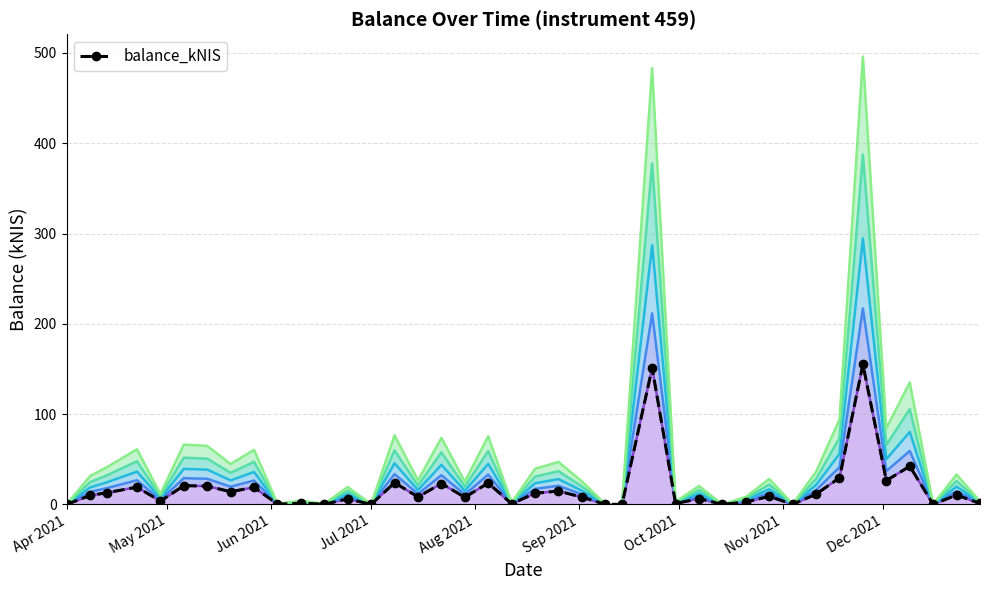

How many lines are shown in the chart?

1